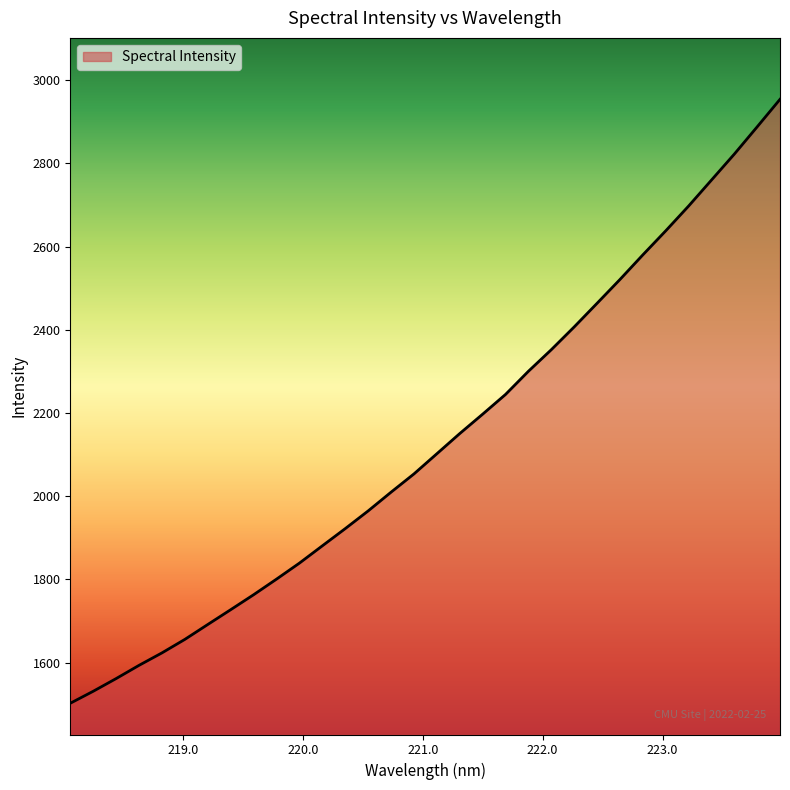

What is the minimum value shown in the chart?

1502.1